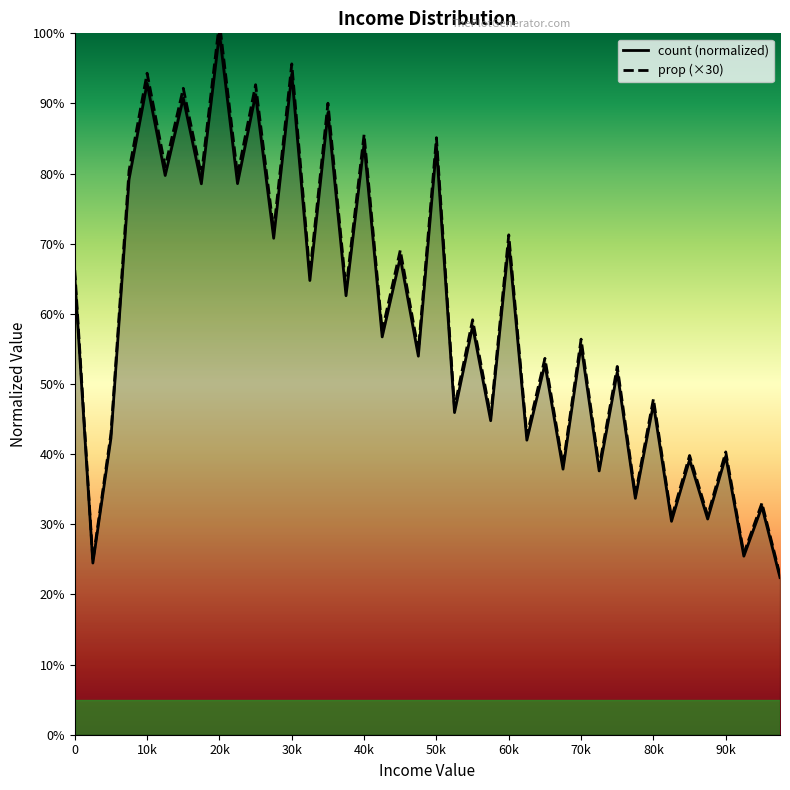

Does the chart have visible grid lines?

No